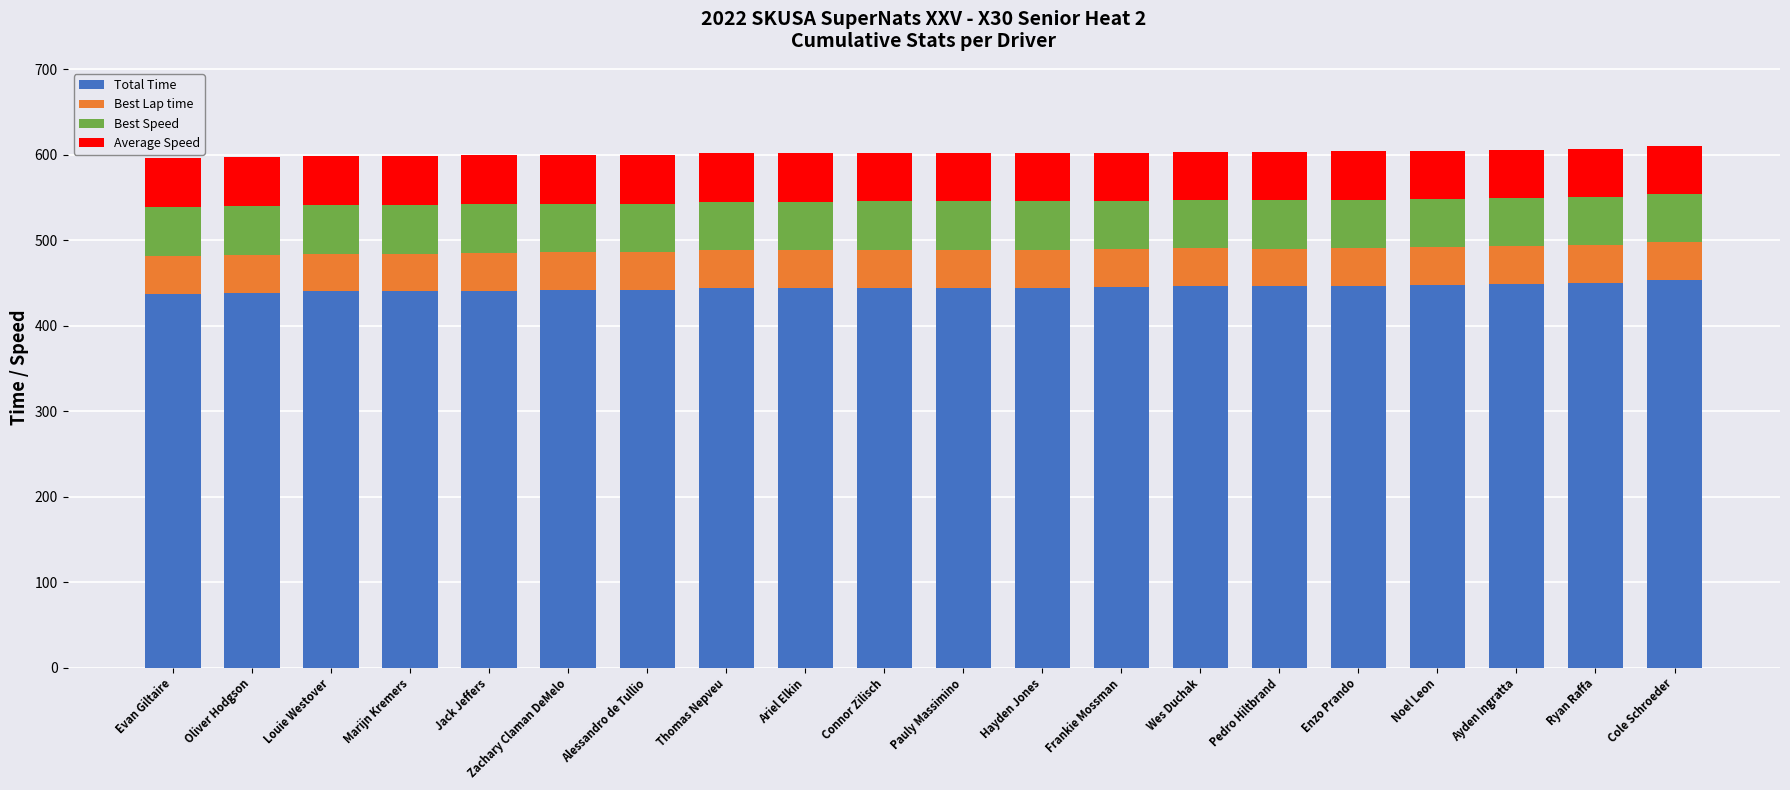

What is the maximum value for Total Time?

453.6